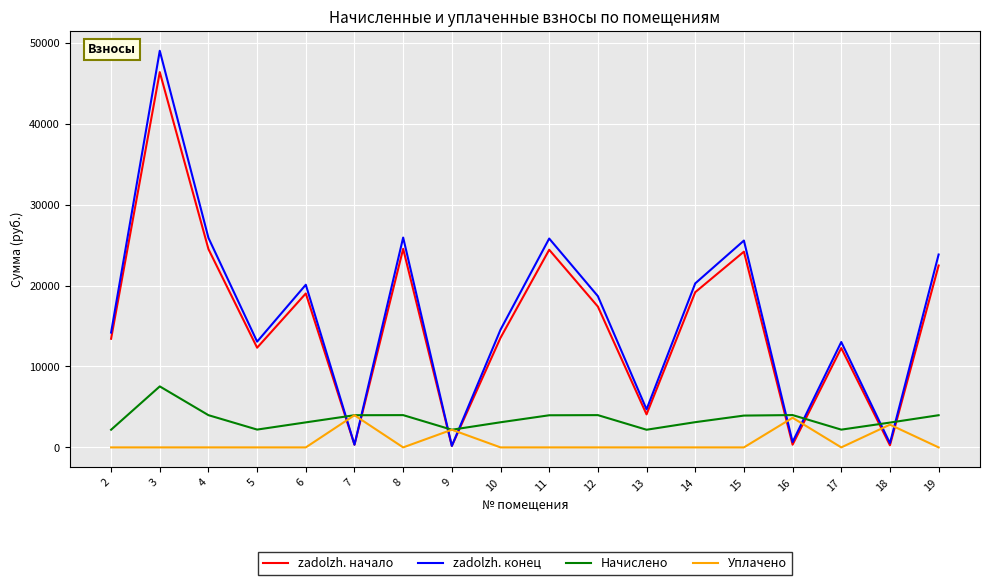

Rank the series by their maximum value, from highest to lowest.

zadolzh. конец, zadolzh. начало, Начислено, Уплачено